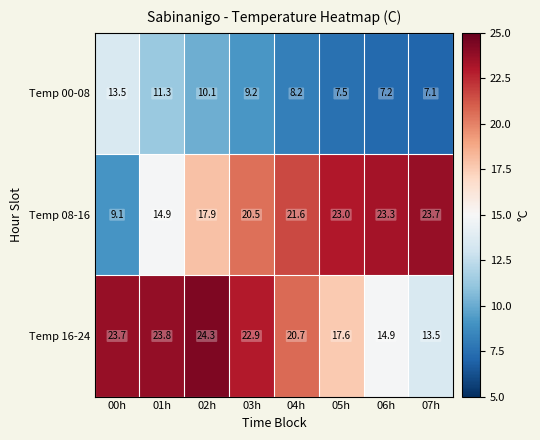

The value of Temp 16-24 at 04h is 20.7. True or false?

True